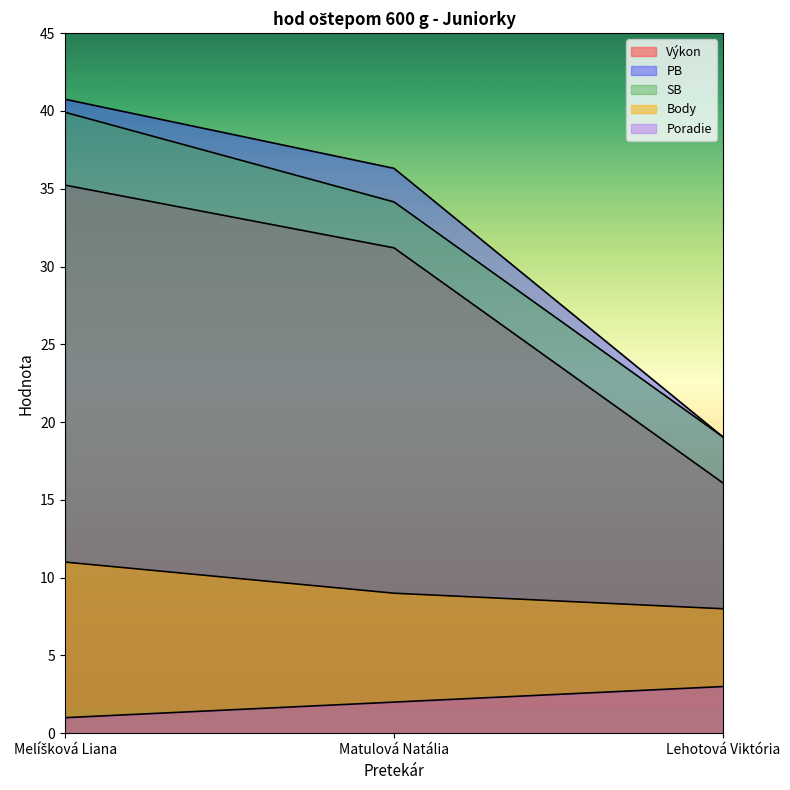

Which label corresponds to the largest value in the chart?

Melíšková Liana